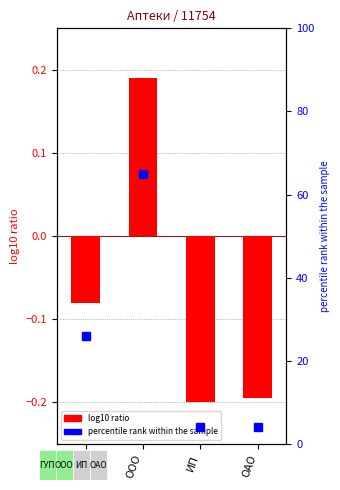

Which series has the largest total across all categories?

percentile rank within the sample